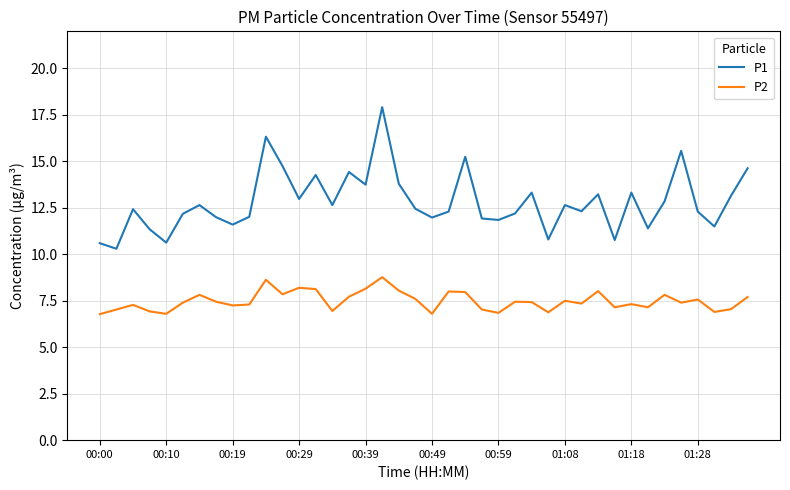

What are all the series names shown in the legend?

P1, P2